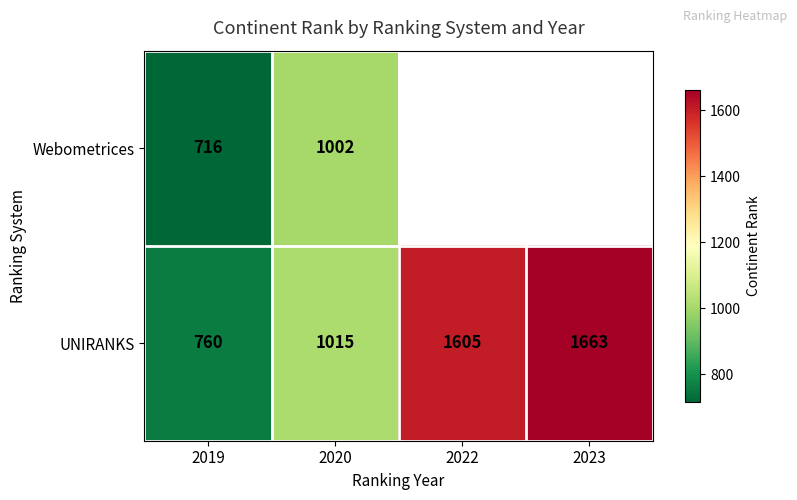

Where is UNIRANKS nearest to the value 1211?

2020